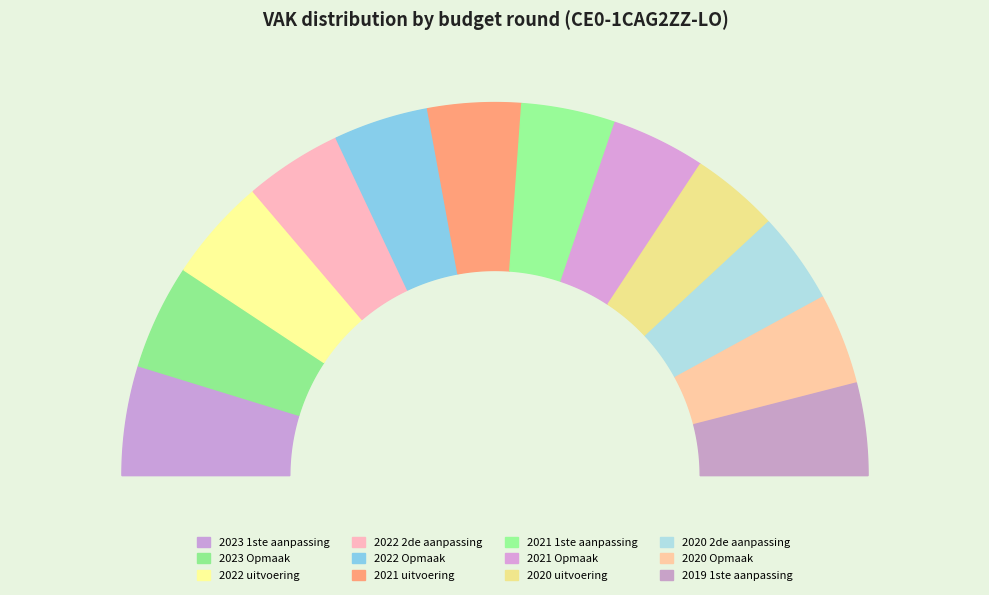

How many segments does this pie chart have?

12